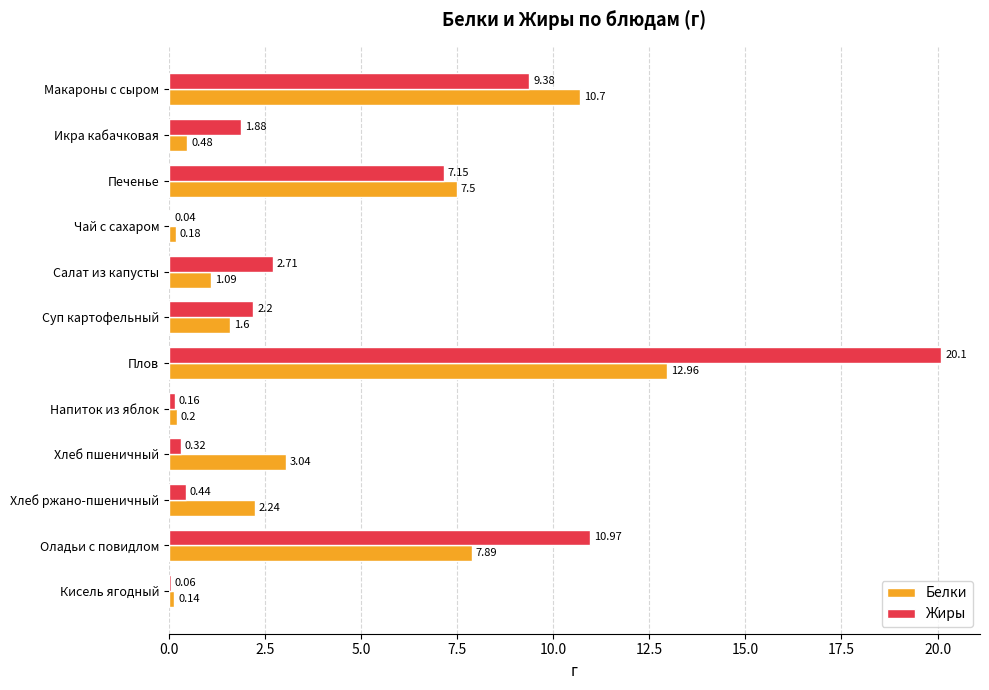

Which series changed the most between Икра кабачковая and Салат из капусты?

Жиры